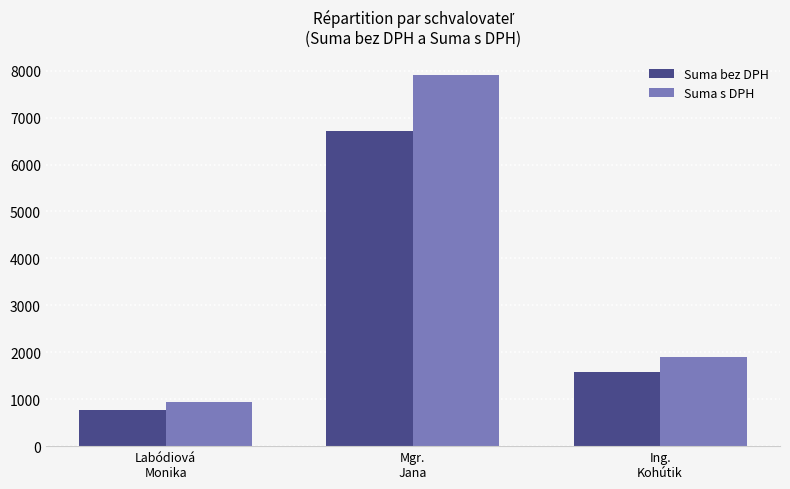

What is the sum of all Suma bez DPH values?

9089.5